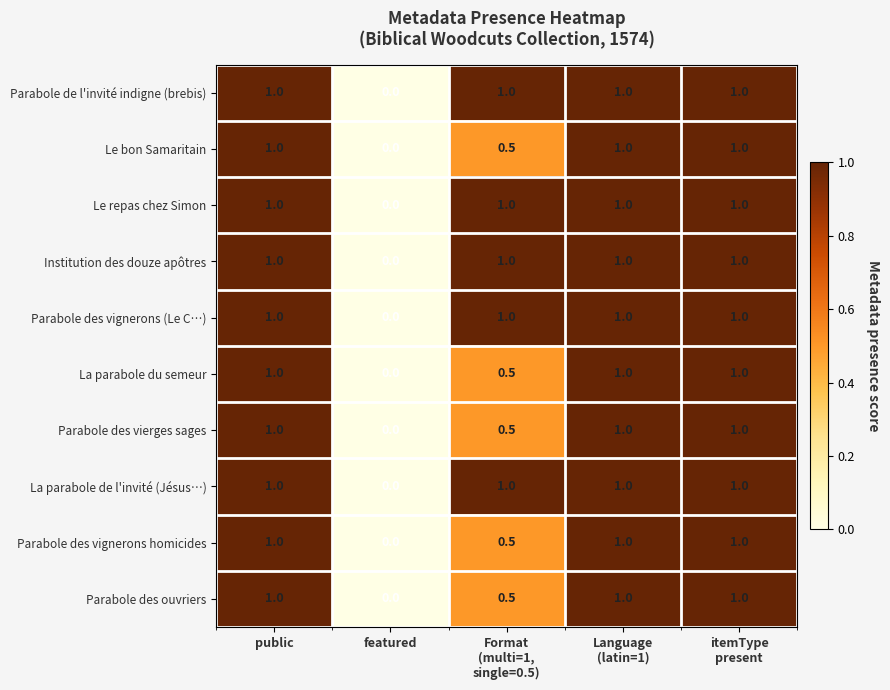

The Parabole des vignerons homicides series shows -0.6 at featured. True or false?

False